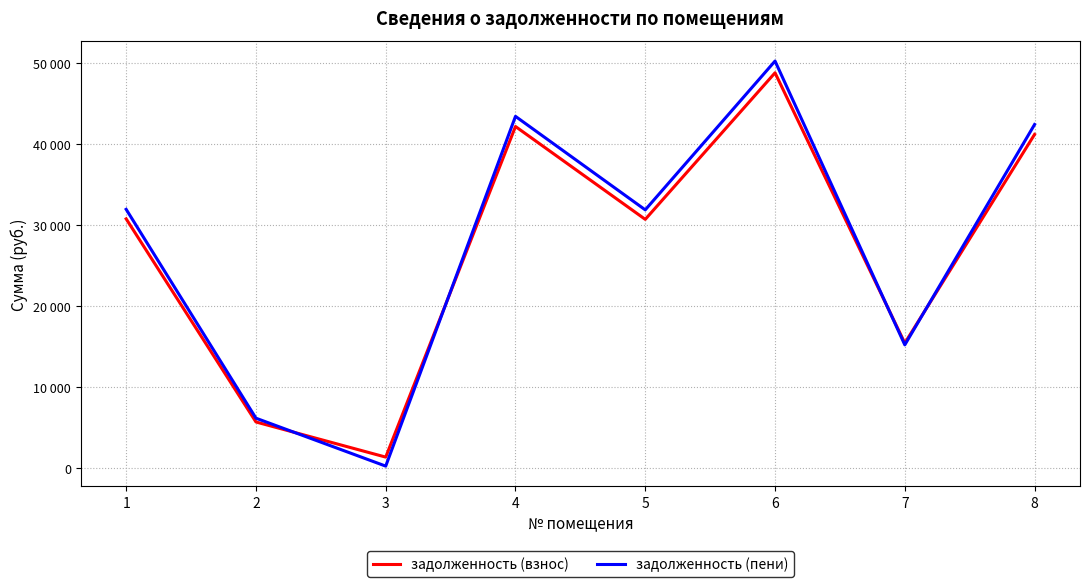

In задолженность (пени), how many points are lower than both neighbors (excluding endpoints)?

3